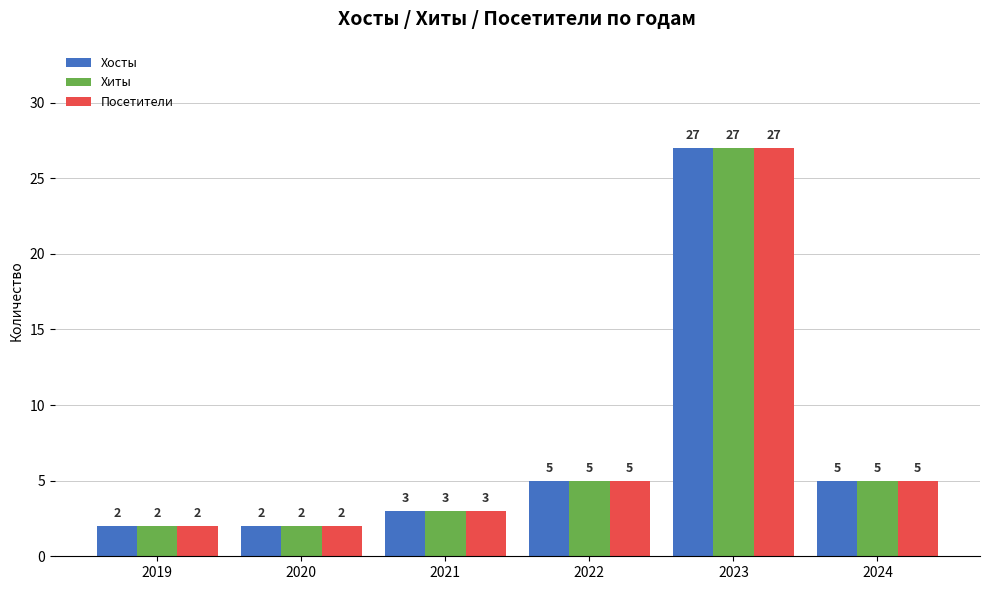

Count the number of data series in this chart.

3